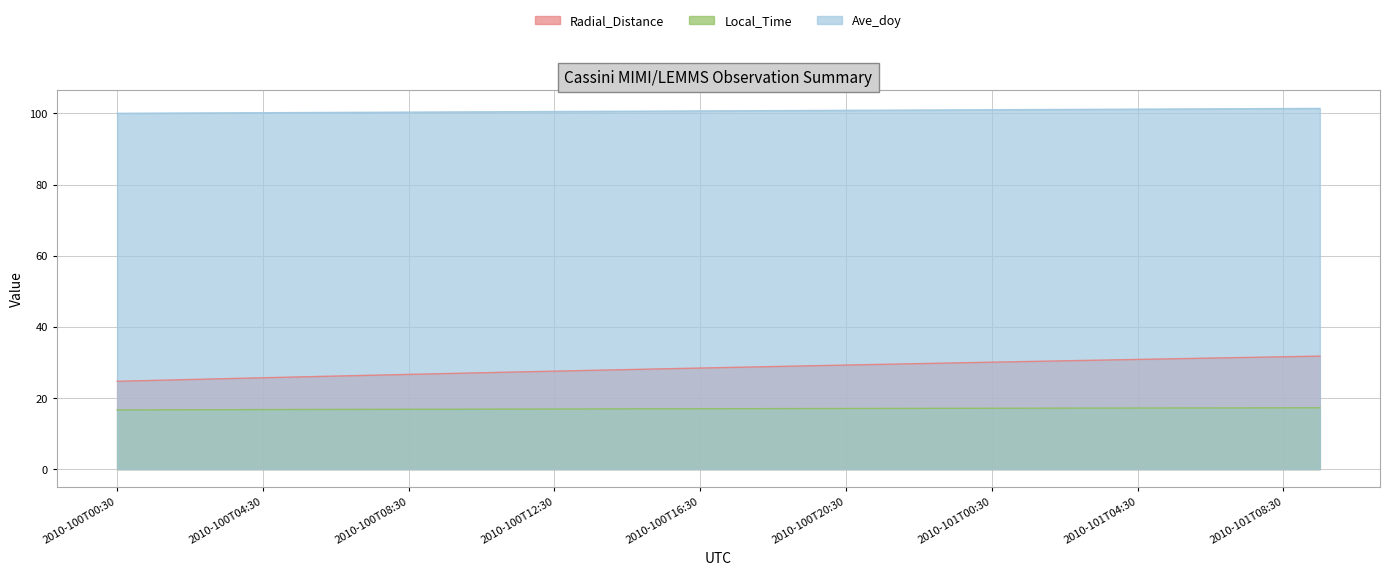

The value of Radial_Distance at 2010-101T00:30 is 14.3. True or false?

False